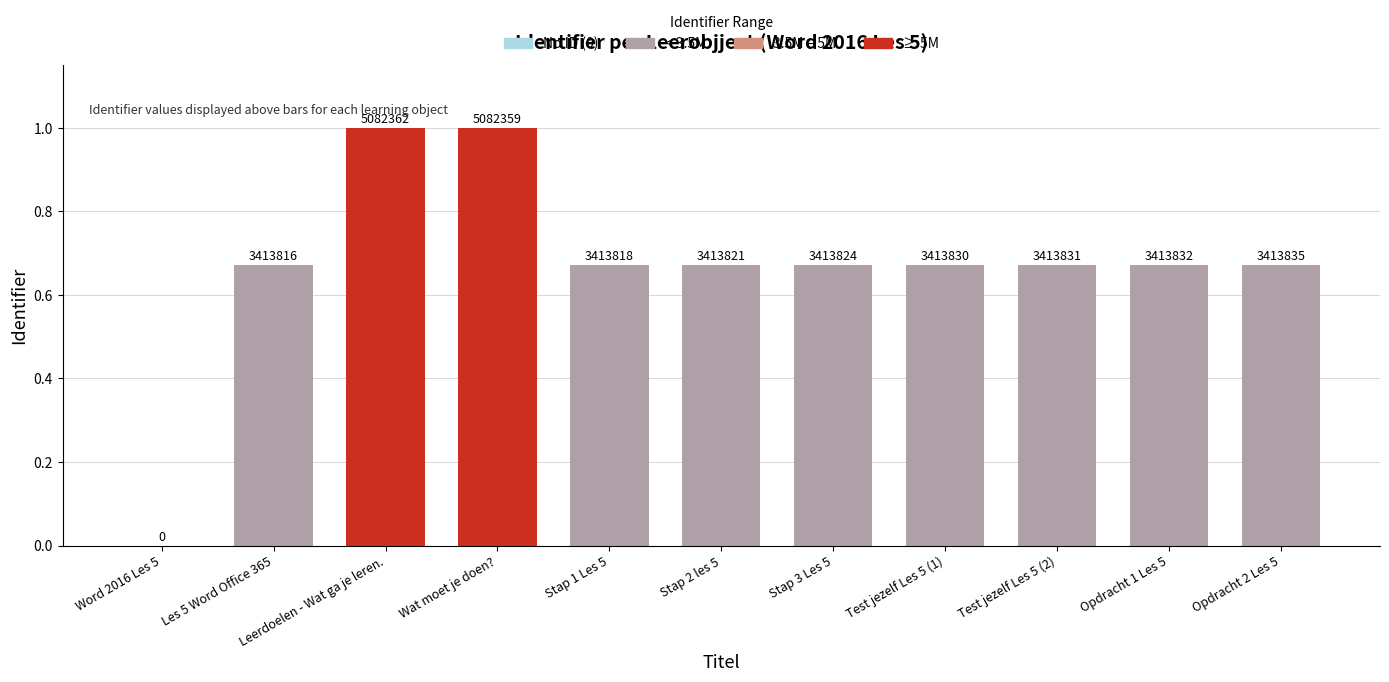

Which has a higher value, Opdracht 1 Les 5 or Stap 3 Les 5?

Opdracht 1 Les 5